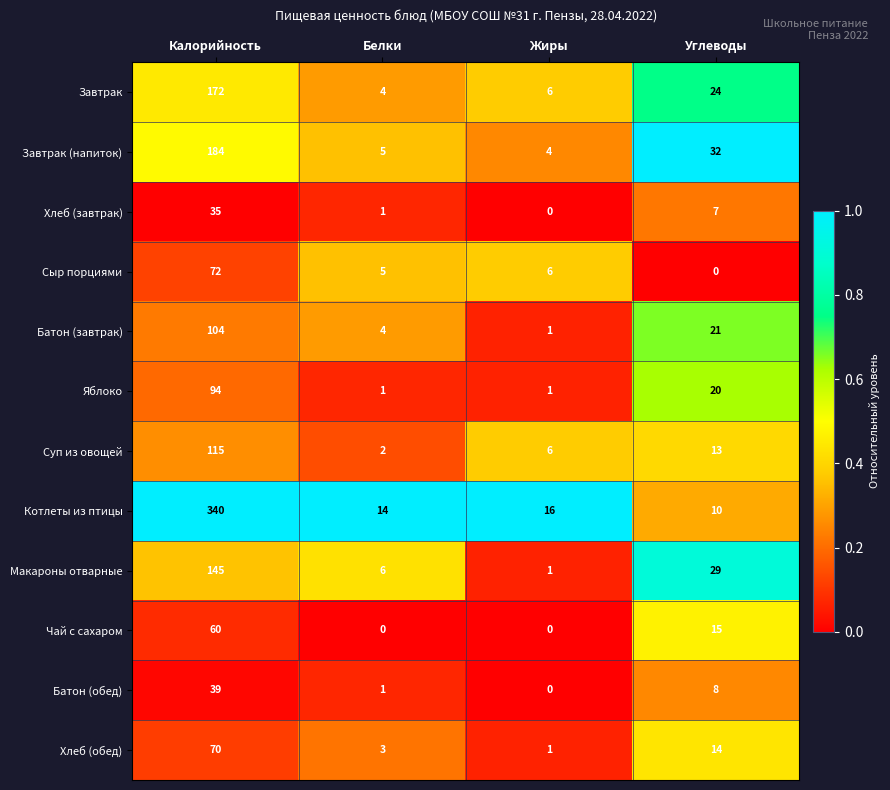

List the series in order of their peak value, lowest first.

Хлеб (завтрак), Батон (обед), Чай с сахаром, Хлеб (обед), Сыр порциями, Яблоко, Батон (завтрак), Суп из овощей, Макароны отварные, Завтрак, Завтрак (напиток), Котлеты из птицы